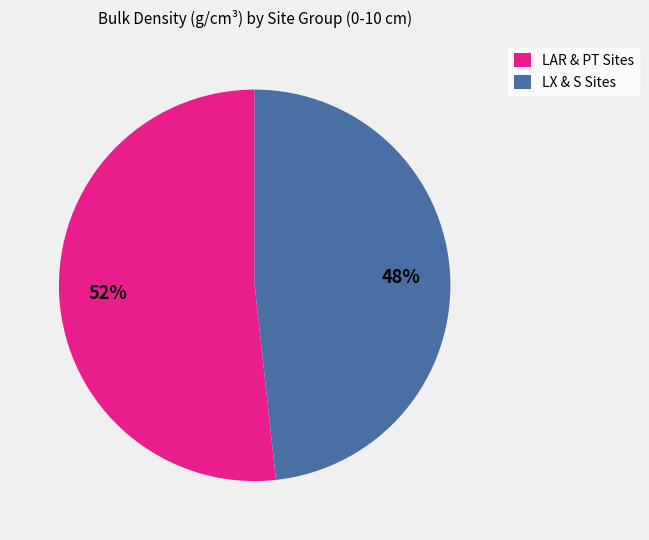

Does any single category account for the majority?

Yes